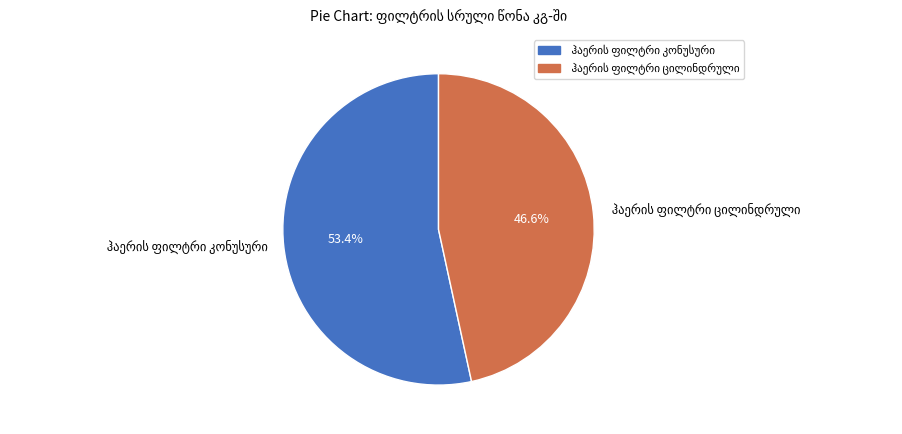

How many segments does this pie chart have?

2